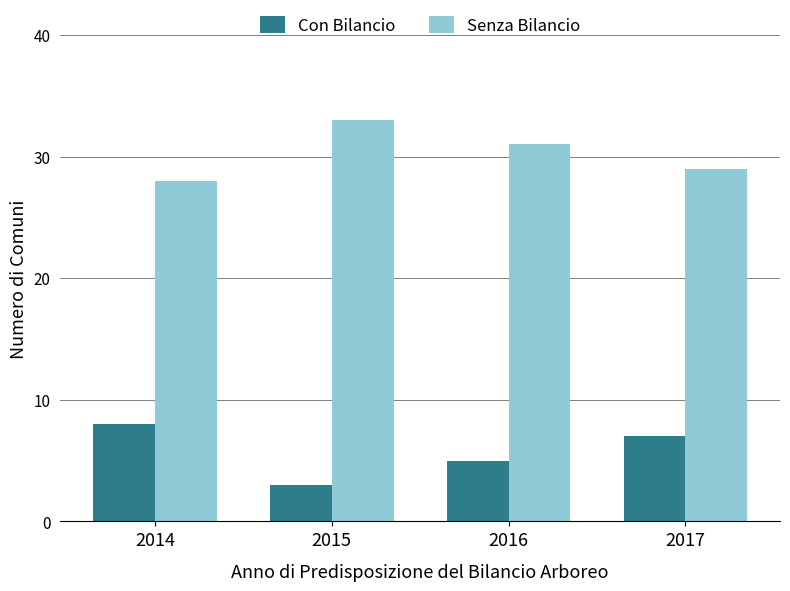

How many Con Bilancio values are between 5 and 8?

3